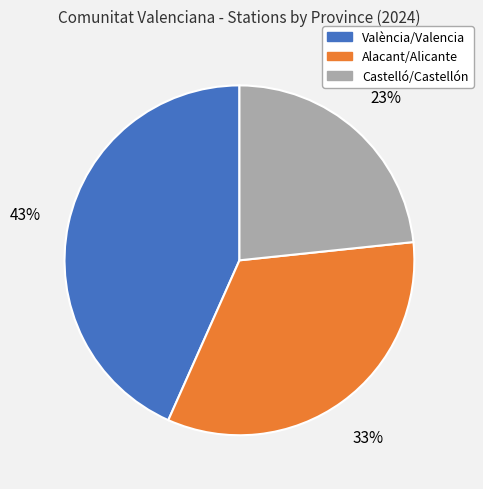

Approximately how many times larger is the value at València/Valencia compared to Castelló/Castellón?

1.9